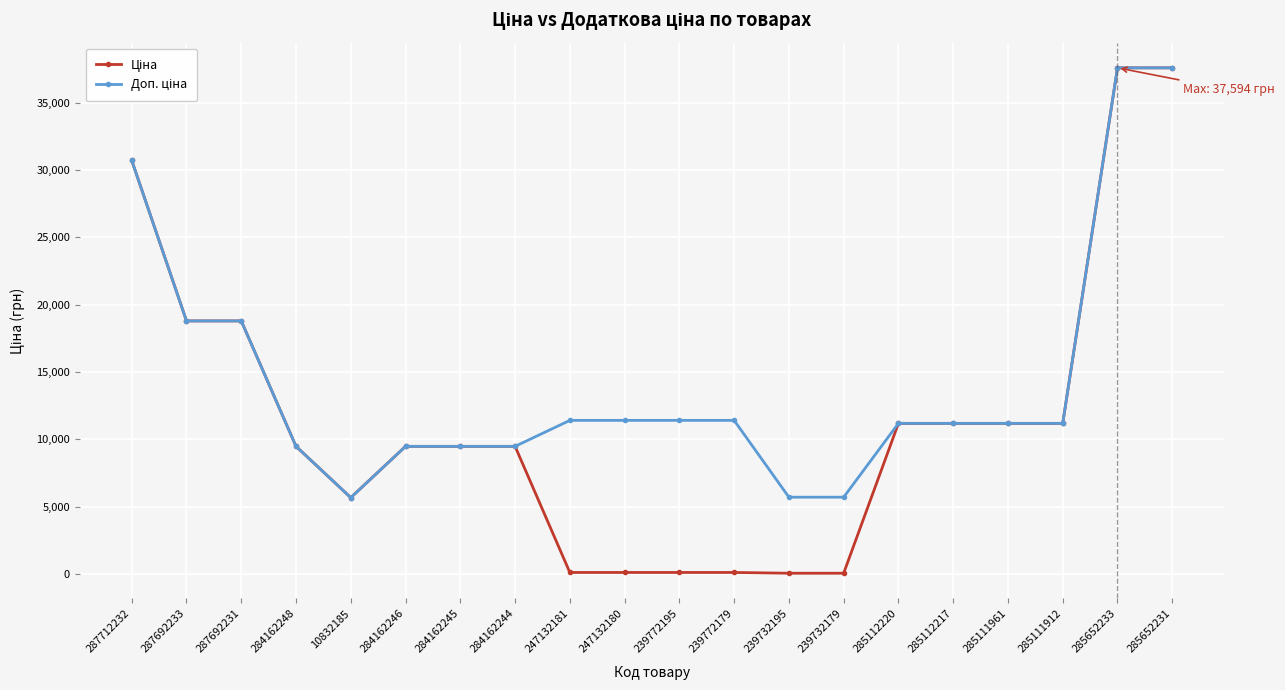

How many series are shown in this chart?

2